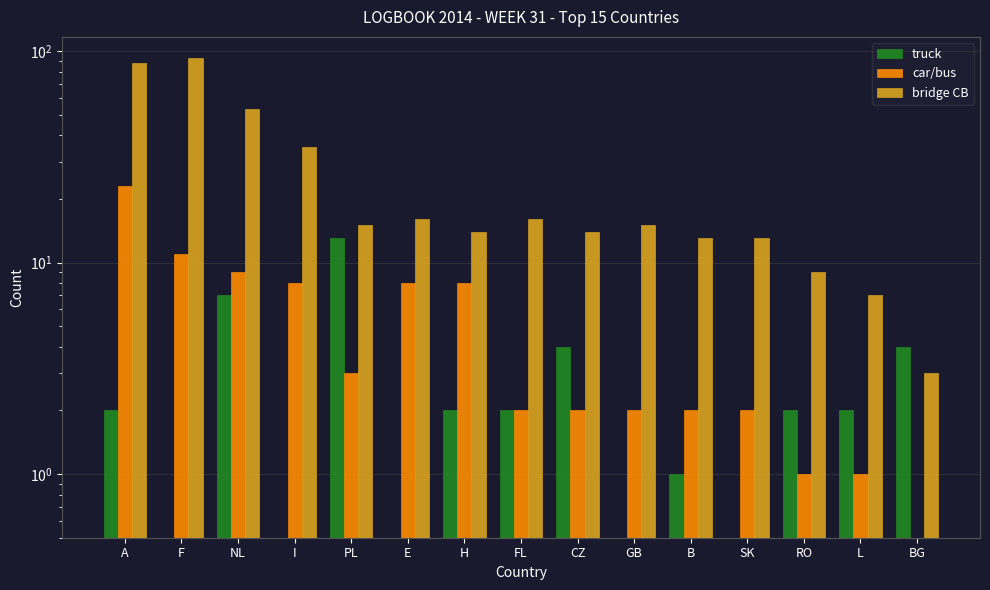

What is the difference between the car/bus values at BG and PL?

3